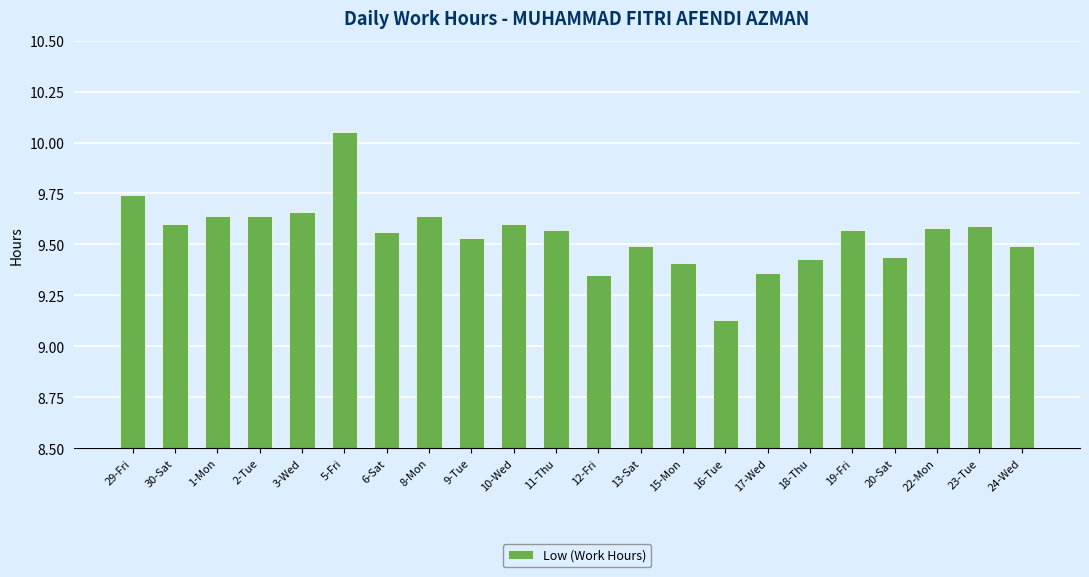

The chart shows a value of 3.7 at 19-Fri. True or false?

False